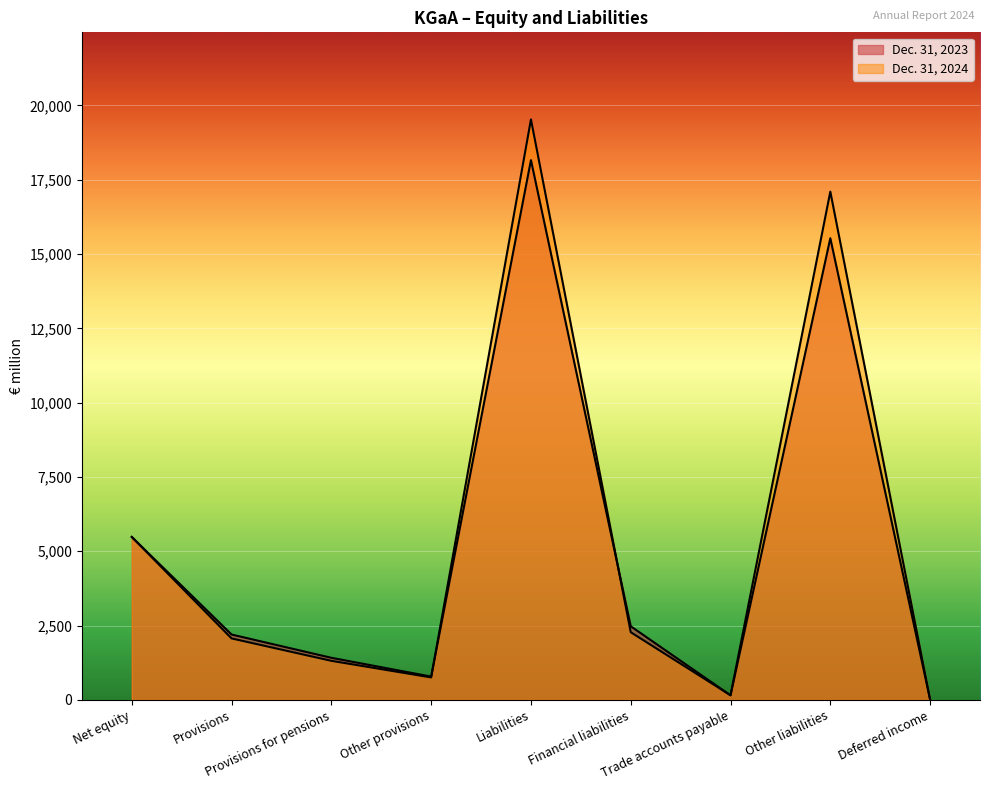

List the series in order of their overall mean, lowest first.

Dec. 31, 2023, Dec. 31, 2024